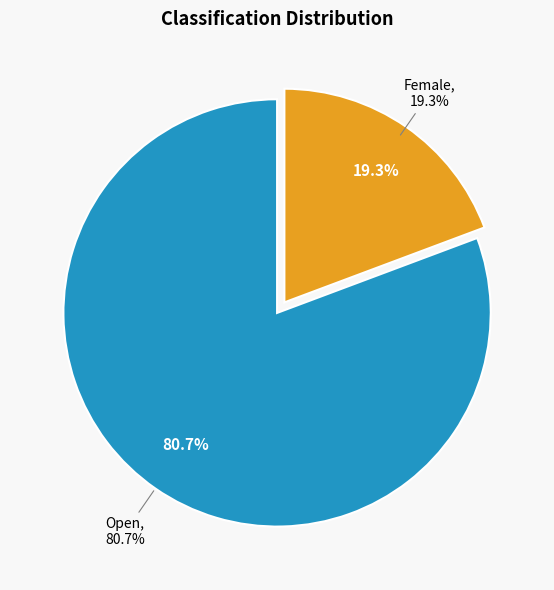

How many slices are in this pie chart?

2